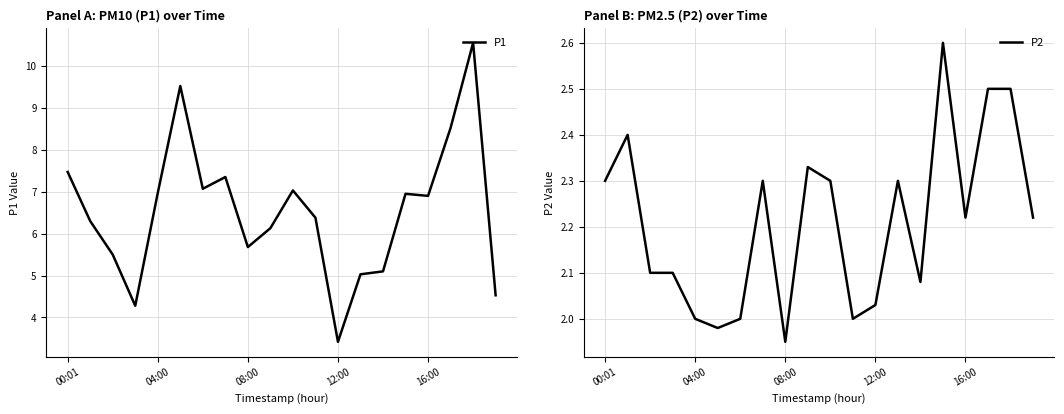

What is the average value of the P1 series?

6.5